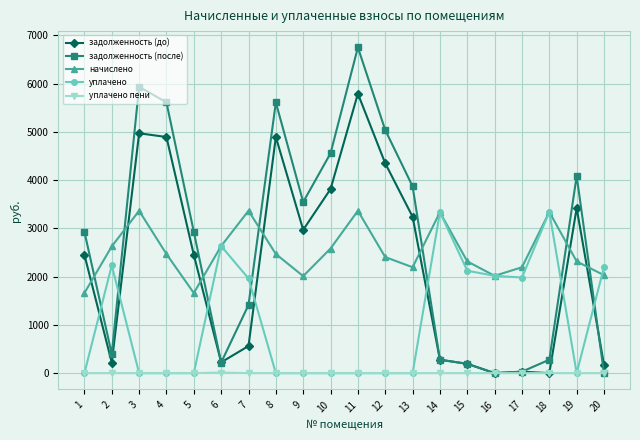

Between which two adjacent categories do начислено and задолженность (после) first intersect?

1 and 2